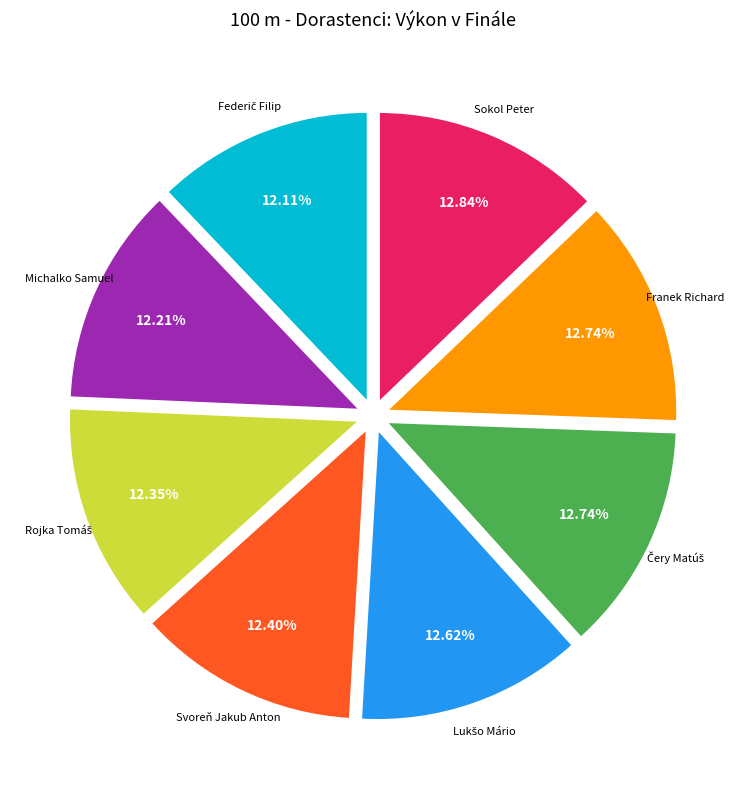

Is there a majority slice in this chart?

No